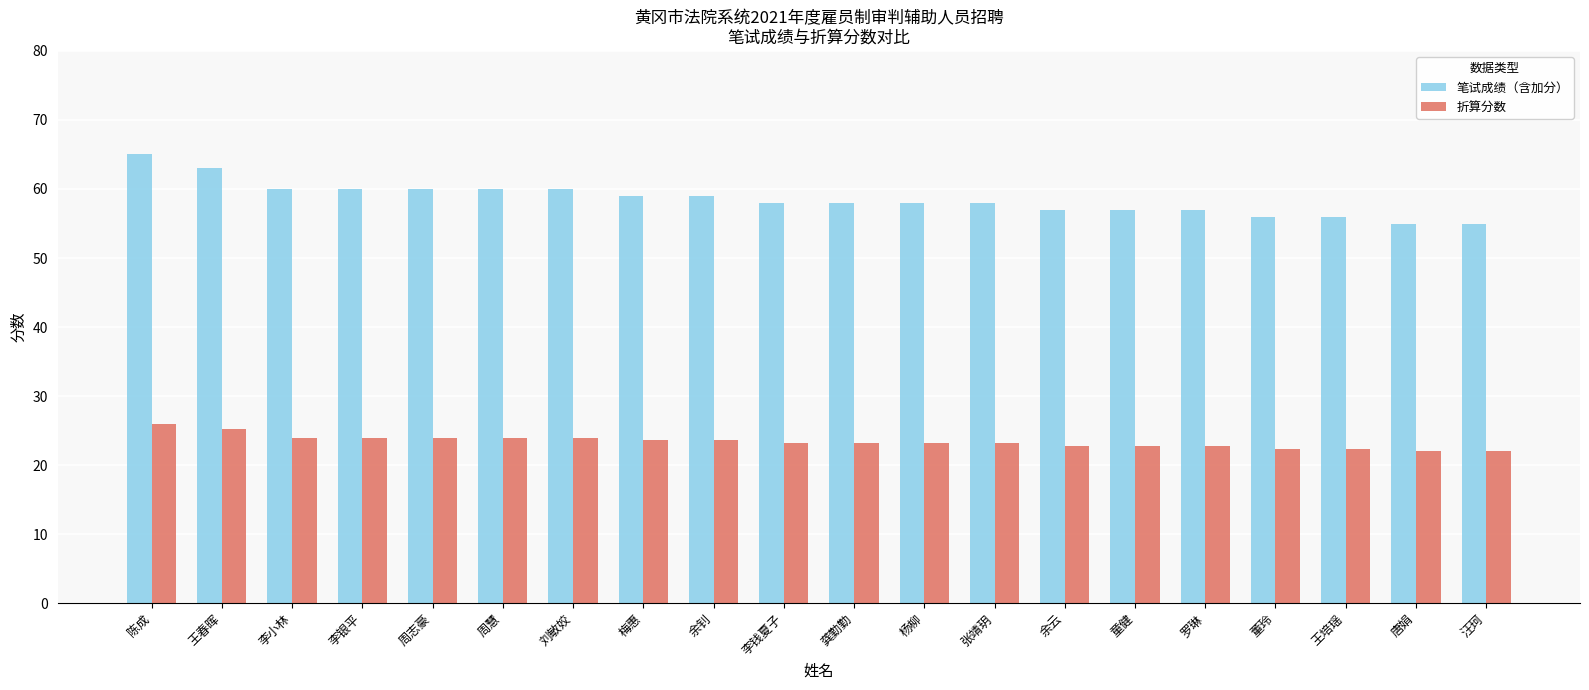

List the series in order of their peak value, highest first.

笔试成绩（含加分）, 折算分数